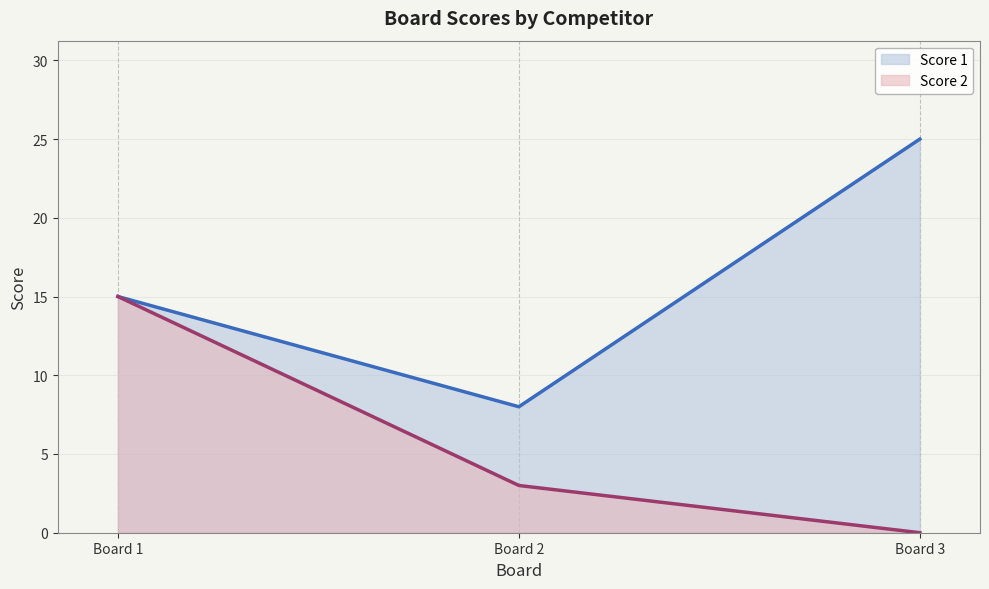

What is the difference between the highest and lowest values at Board 2?

5